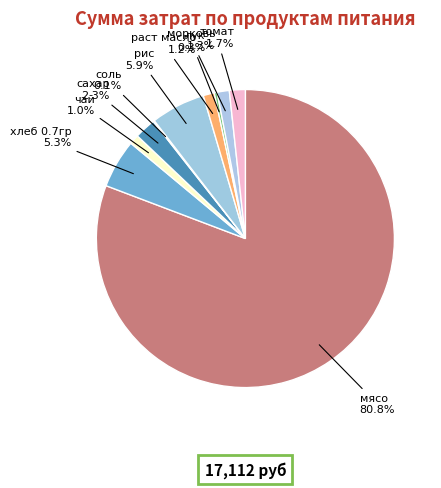

What percentage is NOT represented by чай?

99.0%